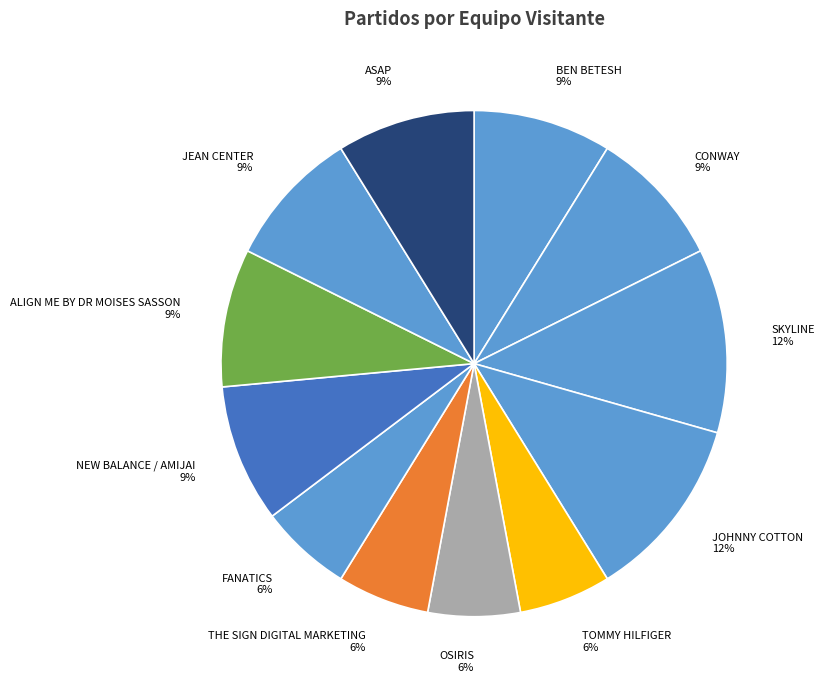

How many slices are in this pie chart?

12